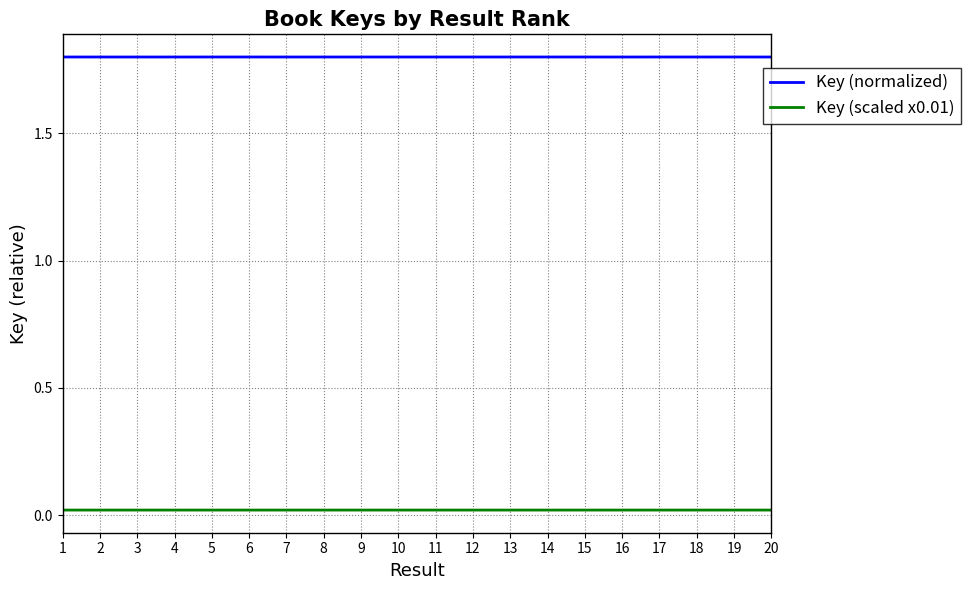

Rank the series by their maximum value, from highest to lowest.

Key (normalized), Key (scaled x0.01)